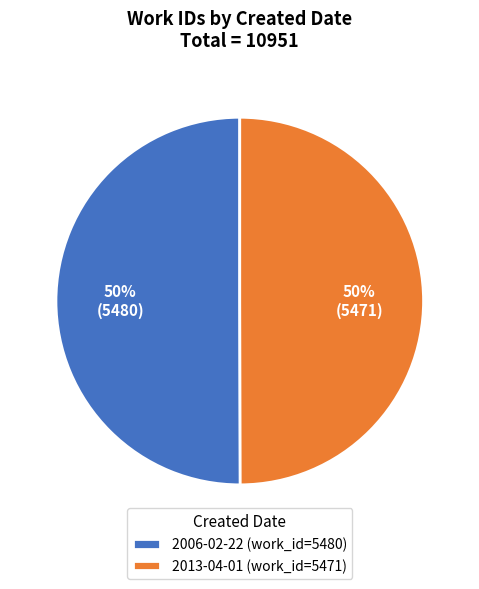

What is the ratio of the value at 2006-02-22 (work_id=5480) to the value at 2013-04-01 (work_id=5471)?

1.0